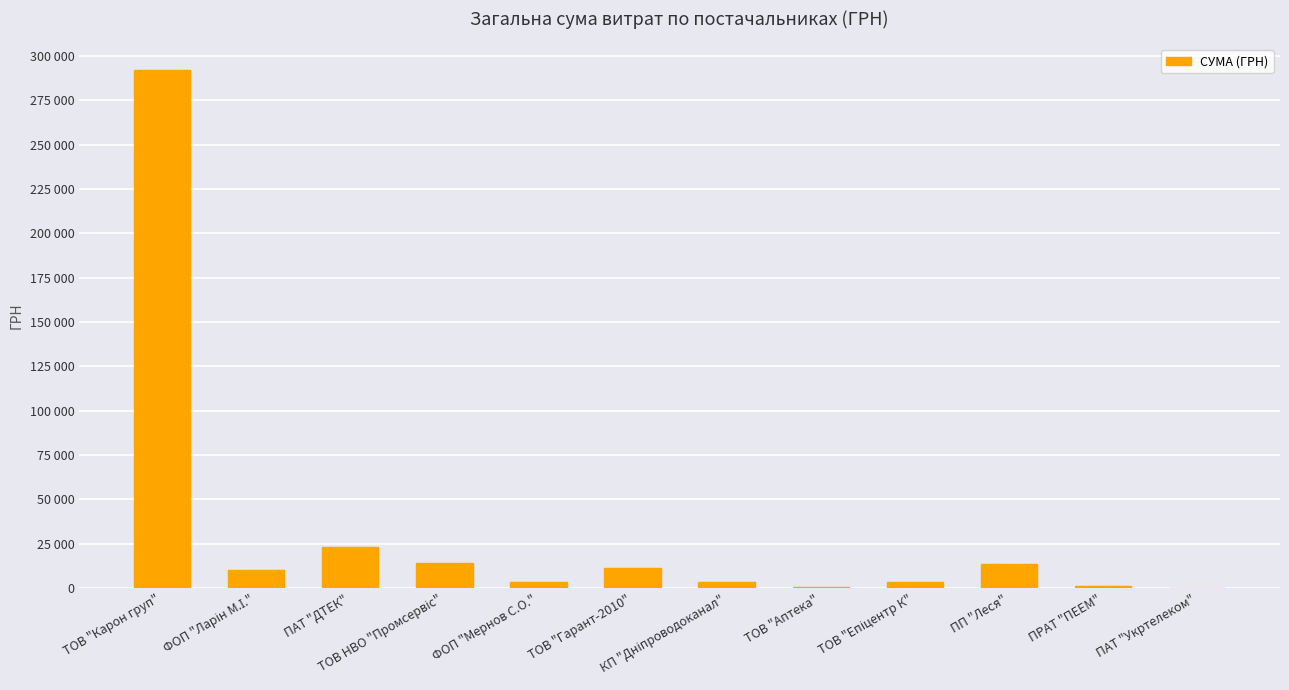

Where does the data first go above 10386?

ТОВ "Карон груп"